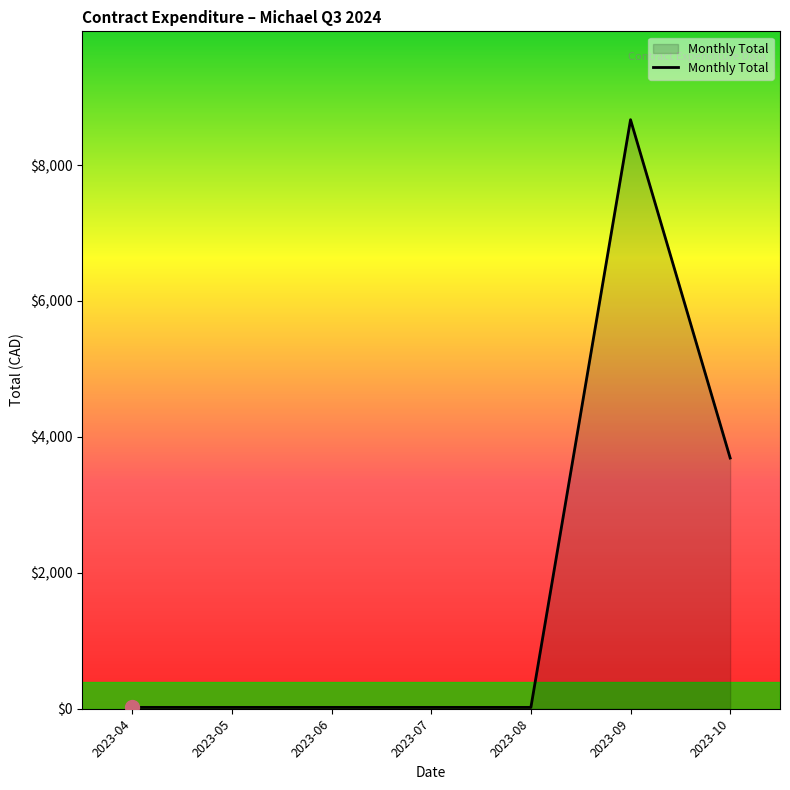

Does the chart have visible grid lines?

No